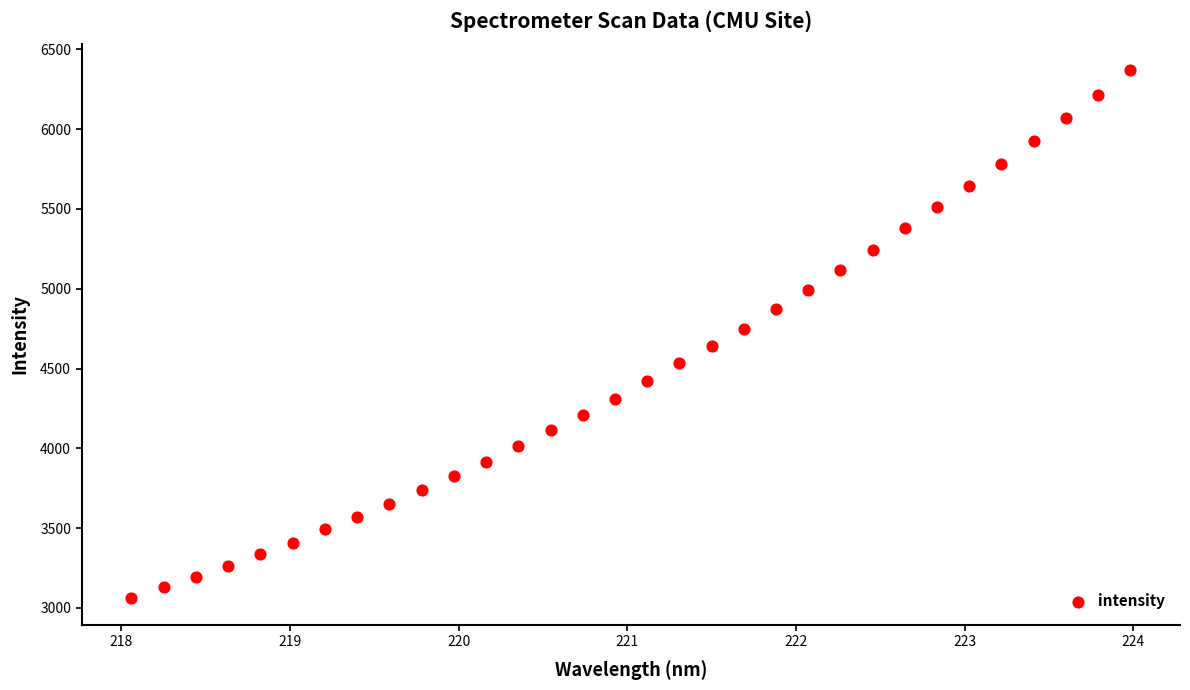

What is the range of Y values (max minus min)?

3305.7